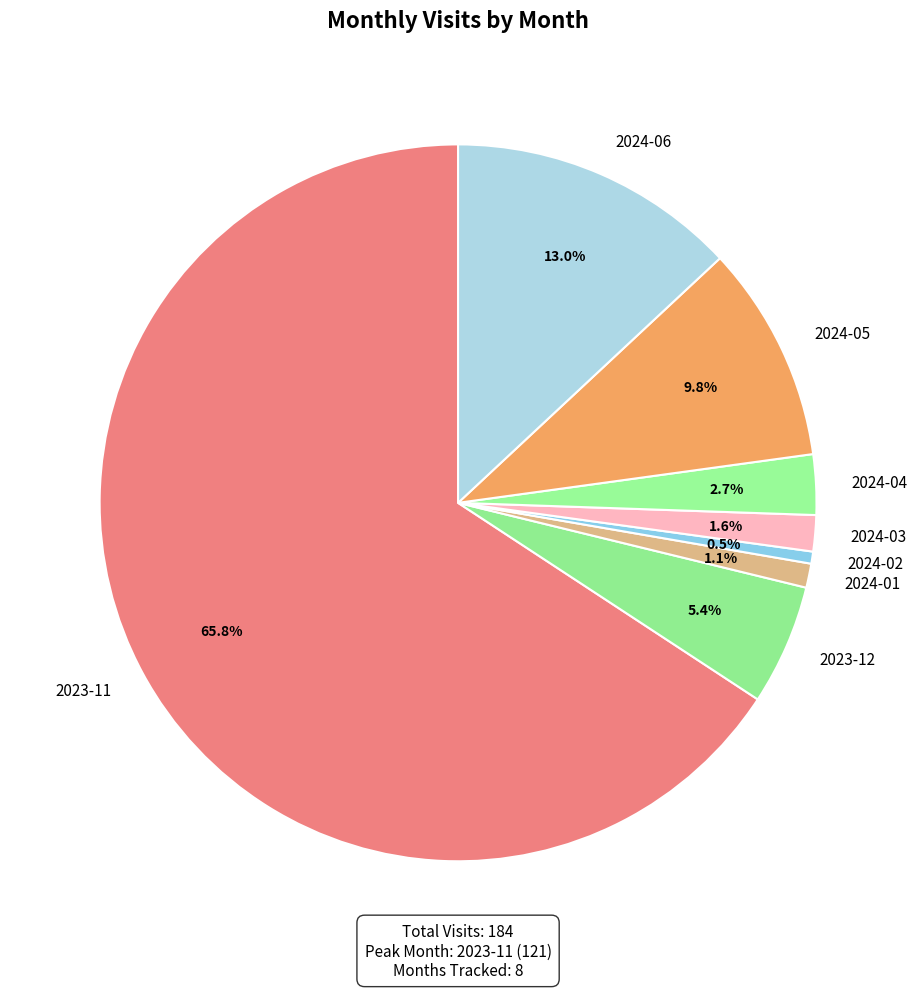

To the nearest percent, what is the combined percentage of 2023-12 and 2023-11?

71%